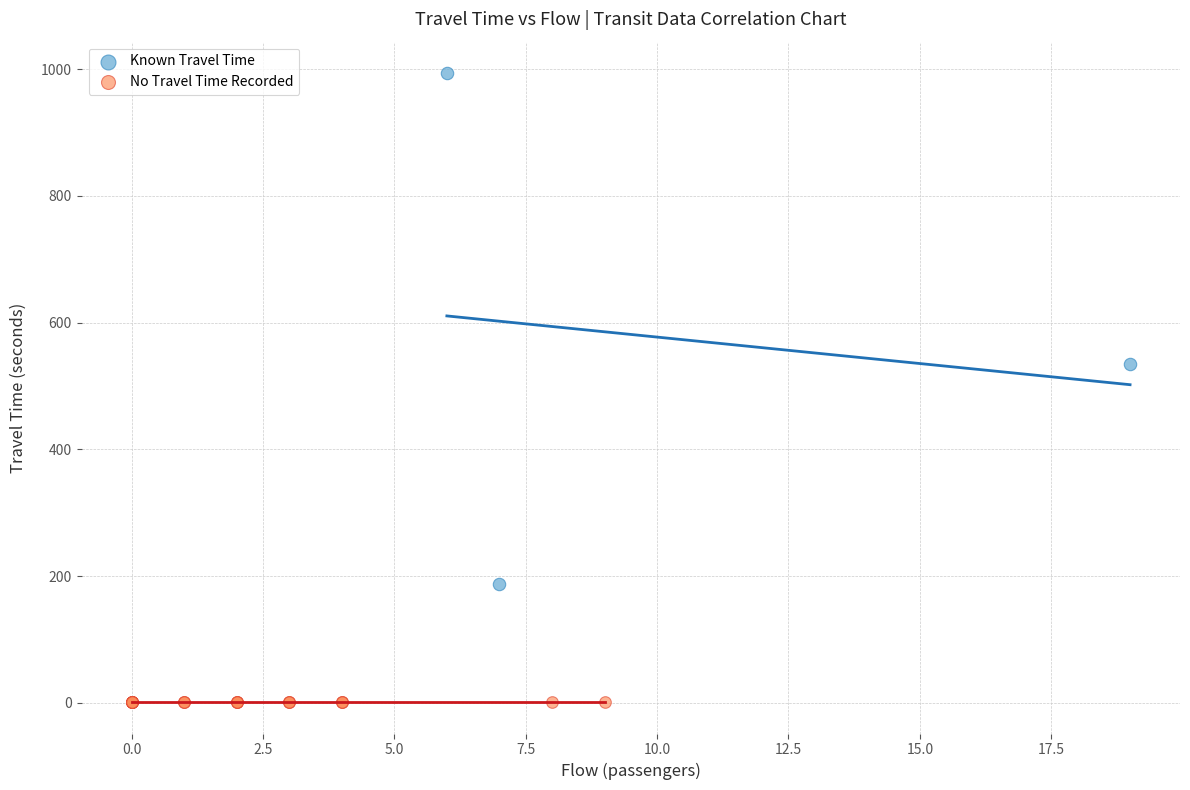

Which series contains the highest Y value?

Known Travel Time